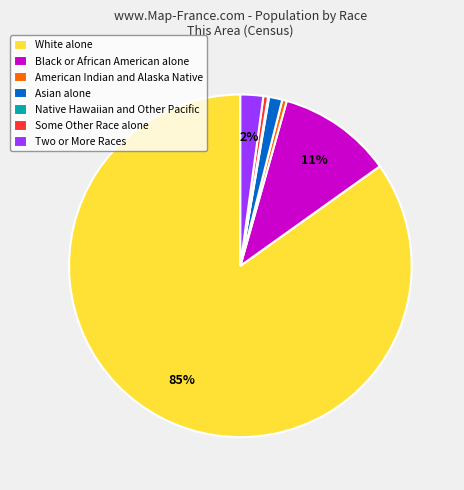

To the nearest percent, what is the difference between the Some Other Race alone and Two or More Races slice percentages?

2%